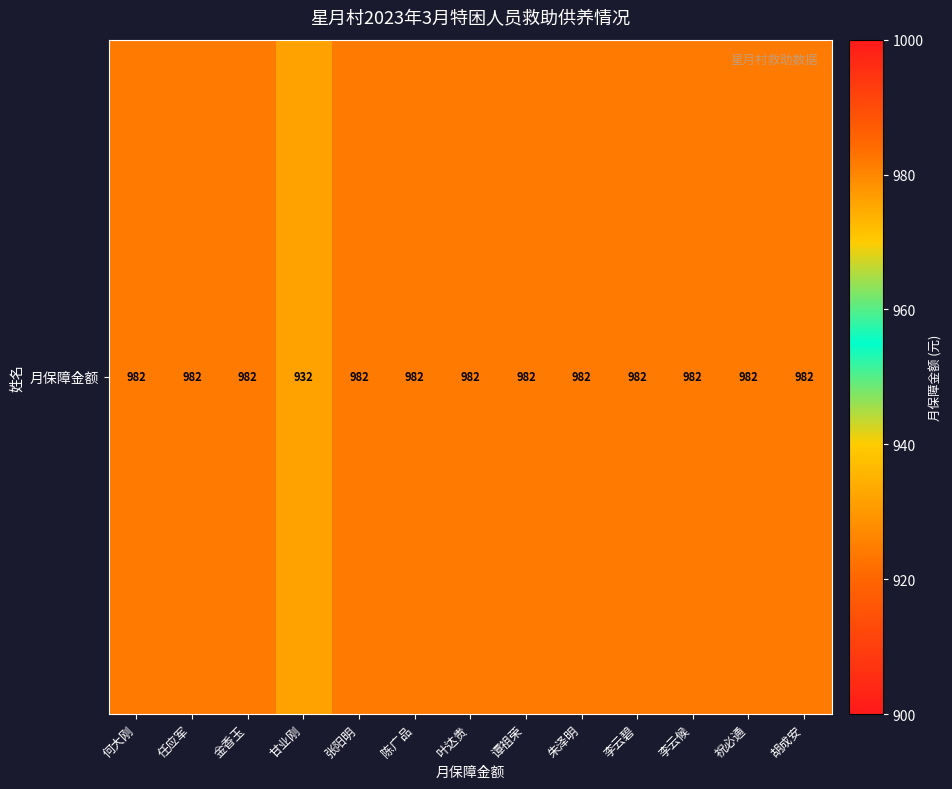

What is the approximate value at 祝必通, to the nearest 5?

980